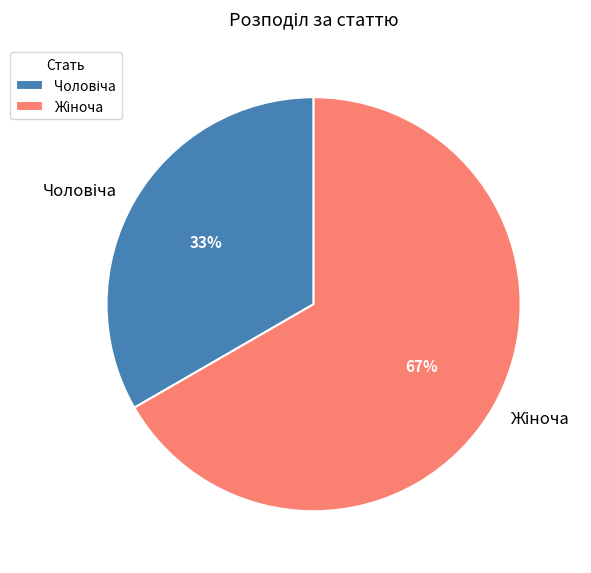

Is there any slice that represents more than half of the pie?

Yes